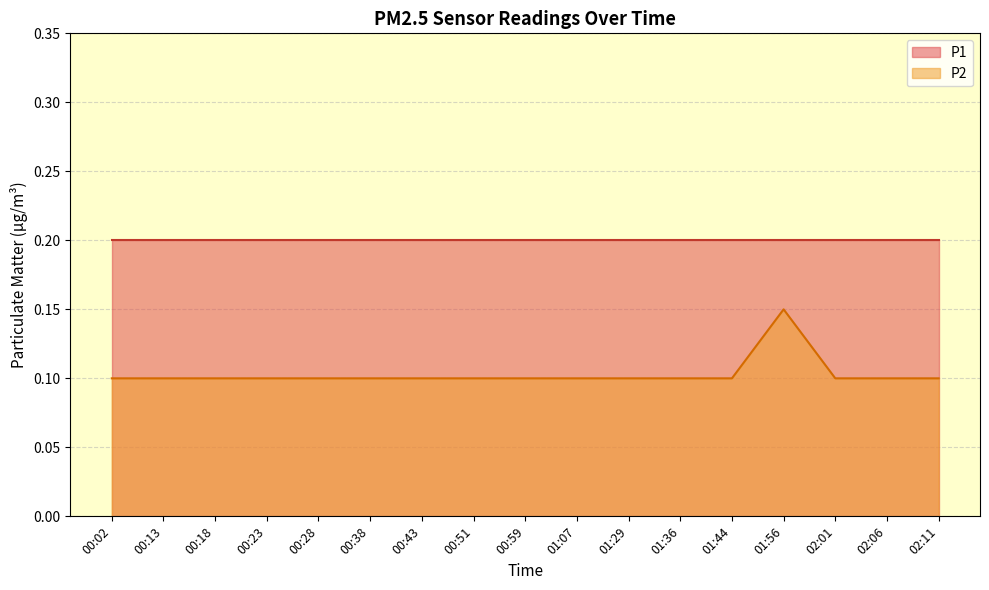

What is the sum of all values?

1.8